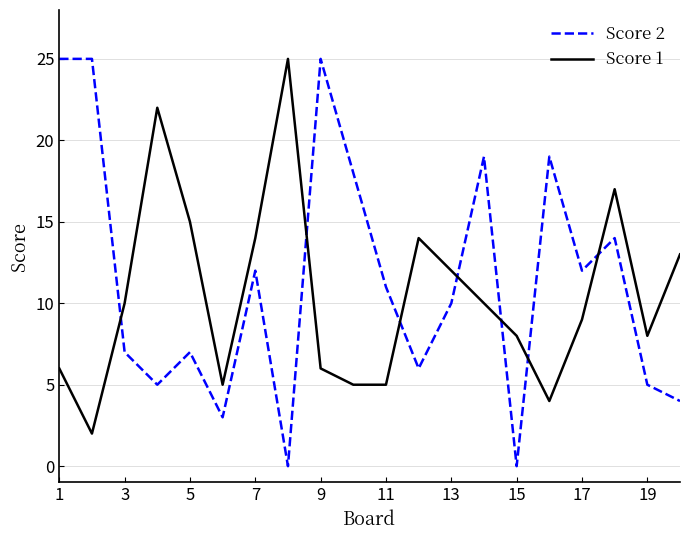

What is the maximum value for Score 1?

25